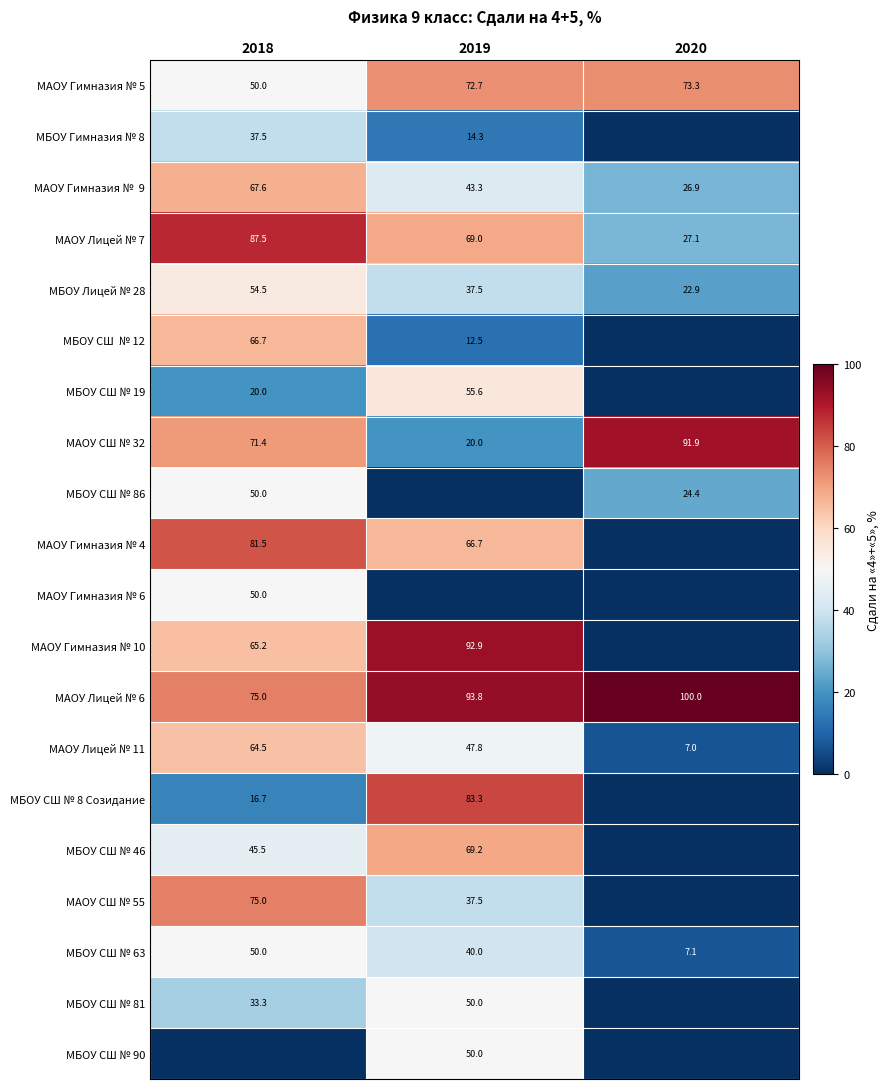

Rank the categories by МАОУ Лицей № 6 value from highest to lowest.

2020, 2019, 2018